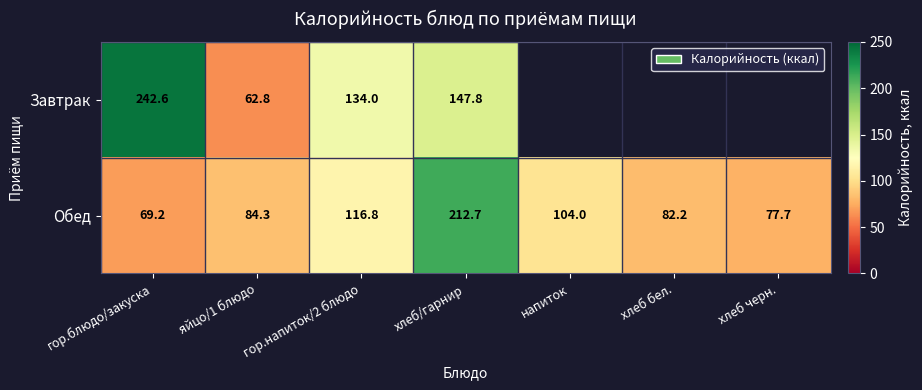

Rank the categories by Обед value from highest to lowest.

хлеб/гарнир, гор.напиток/2 блюдо, напиток, яйцо/1 блюдо, хлеб бел., хлеб черн., гор.блюдо/закуска